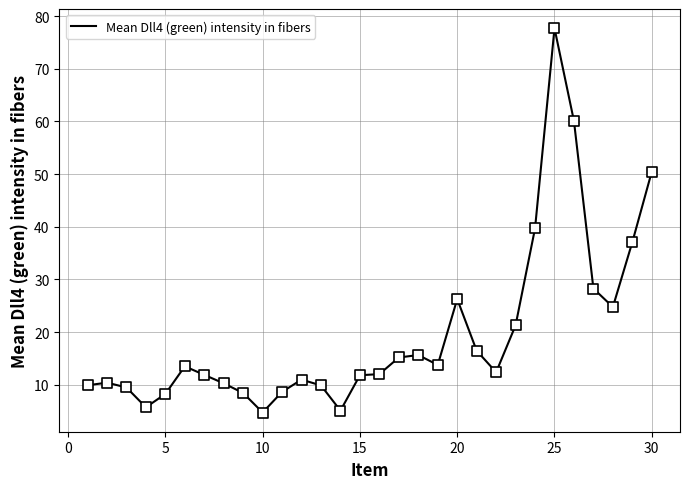

What is the smallest value displayed?

4.7